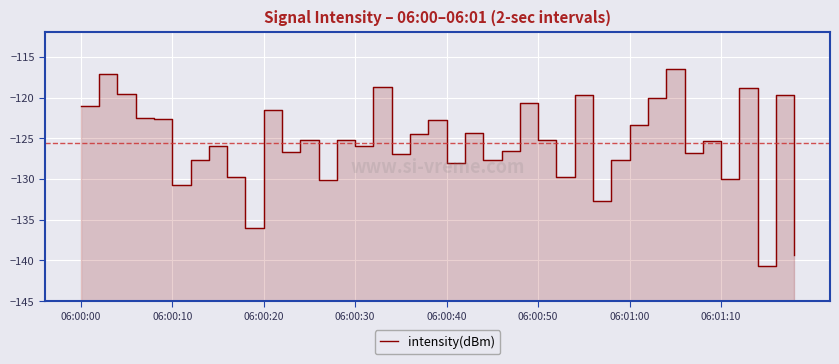

How many points are higher than both their immediate neighbors (excluding endpoints)?

14